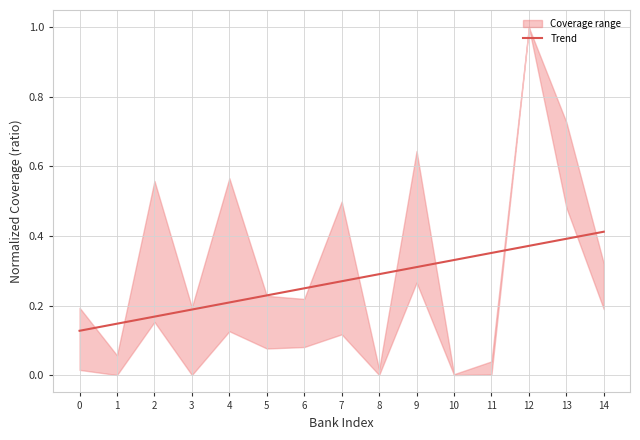

The Trend series shows 0.0 at 0. True or false?

False